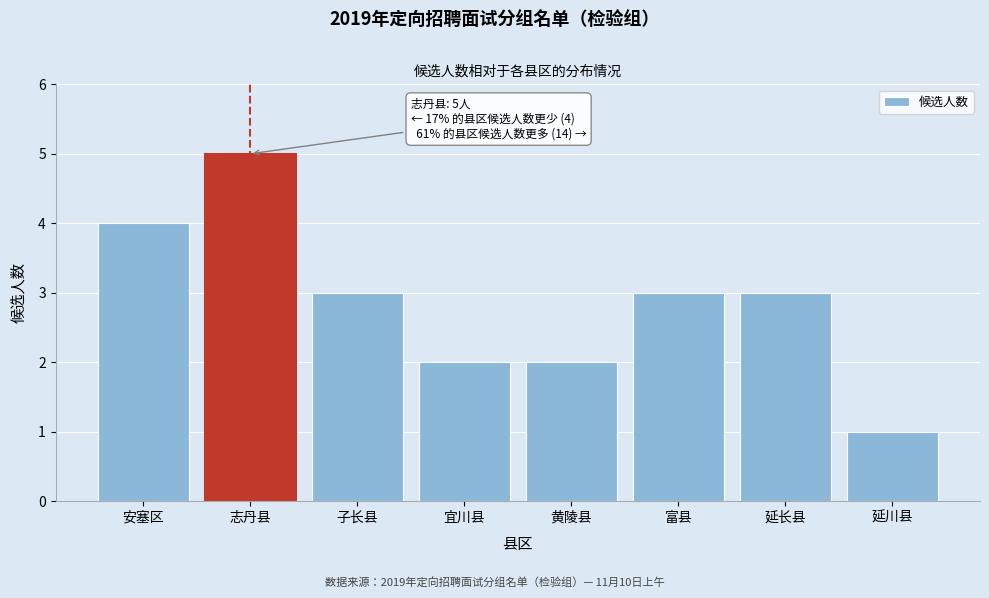

Reading right to left, extract all data points from this chart.

1	3	3	2	2	3	5	4